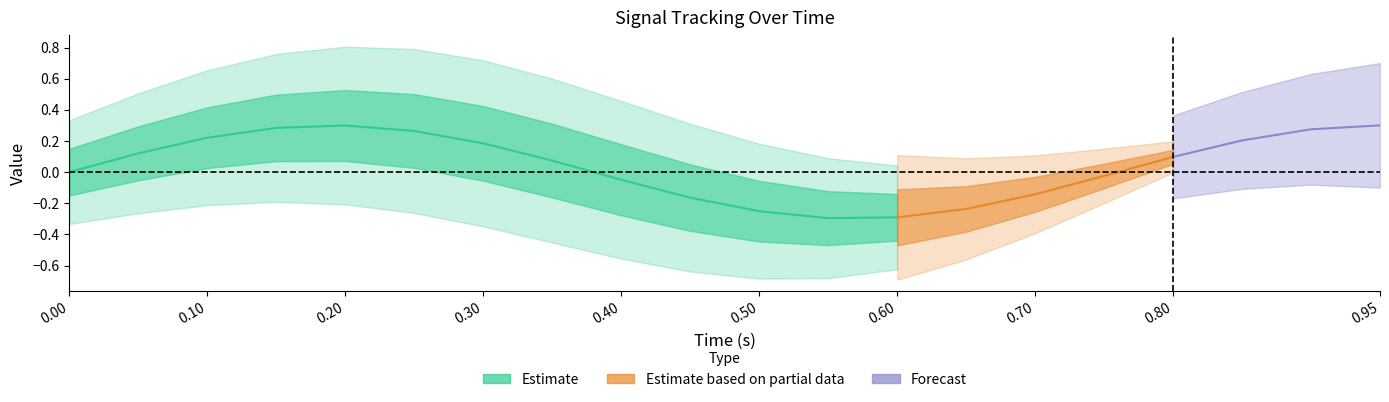

The low series shows -0.5 at 12. True or false?

False